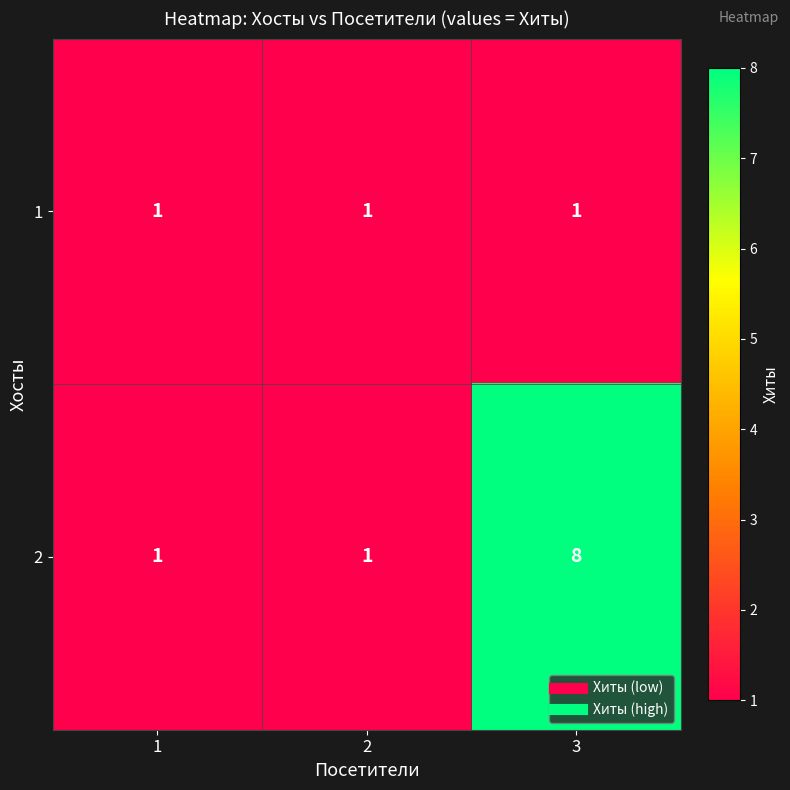

What is the smallest value displayed?

1